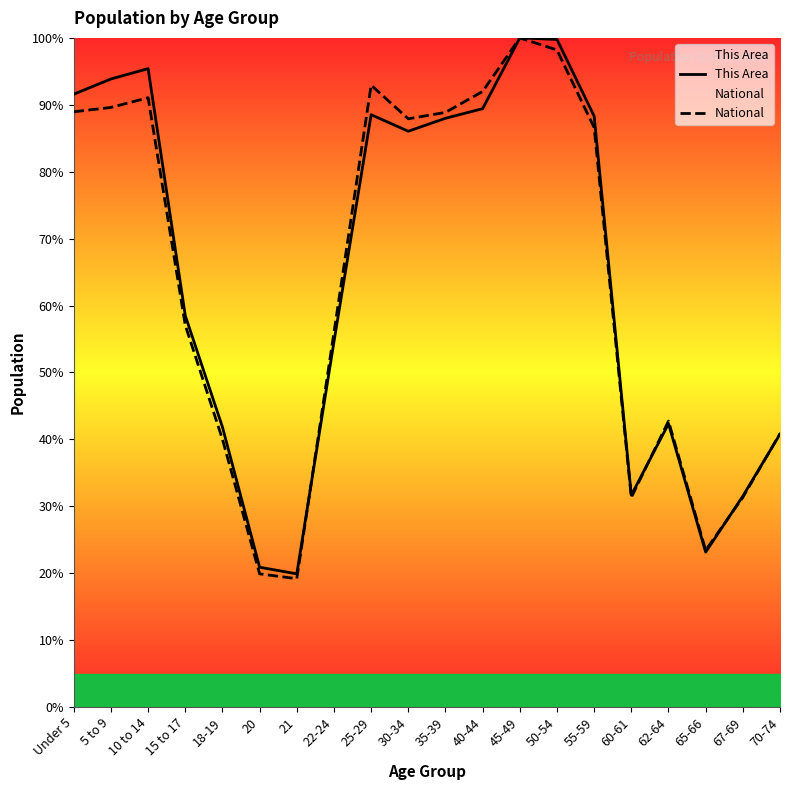

Where is This Area nearest to the value 59?

15 to 17